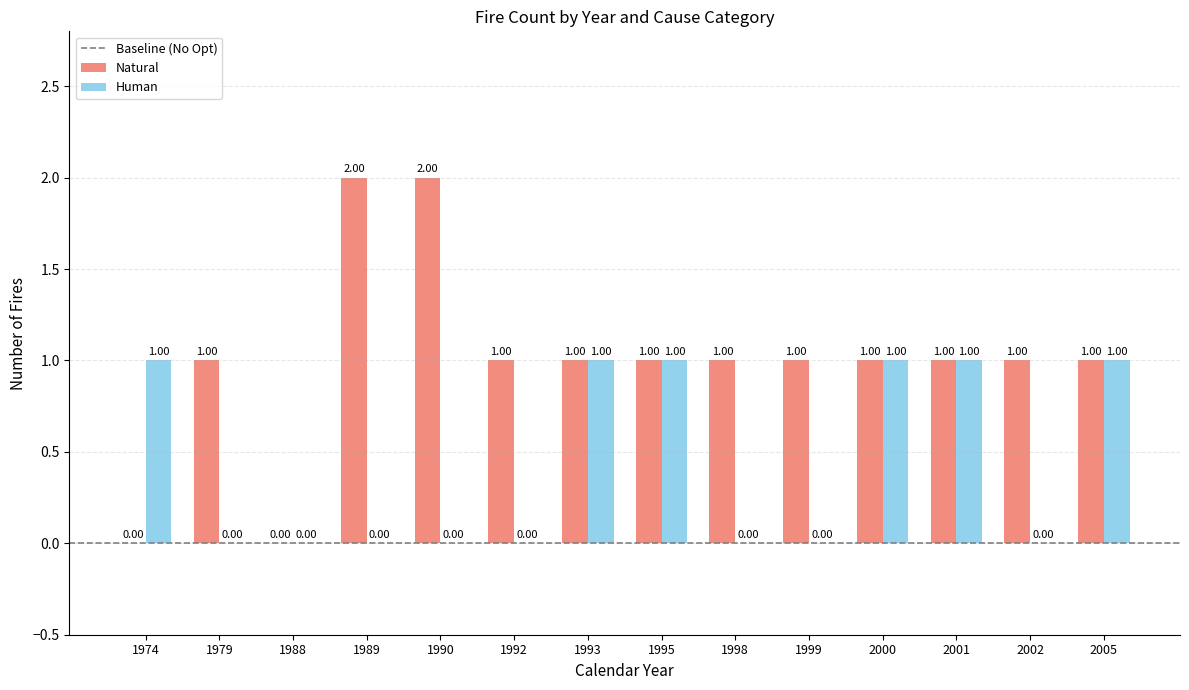

What is the sum of all Natural values?

14